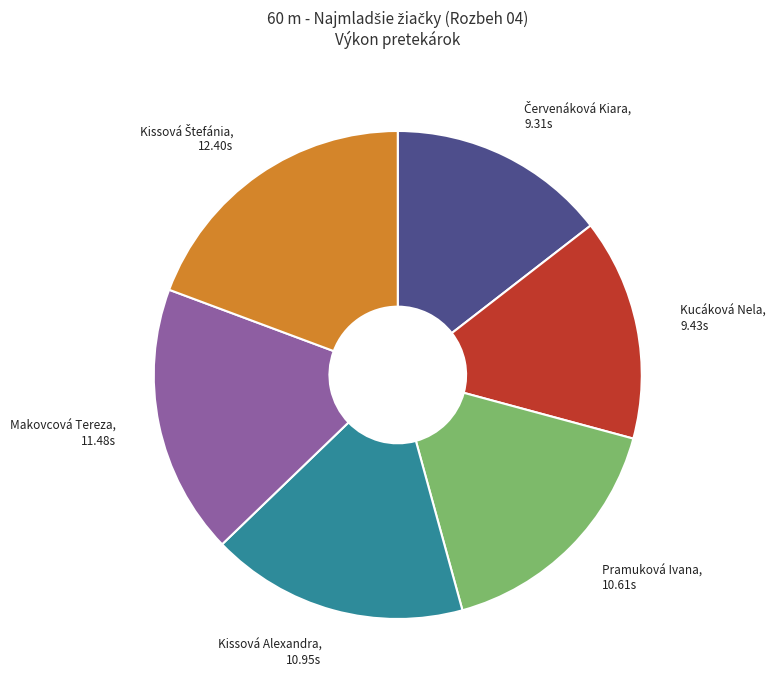

How many slices are in this pie chart?

6